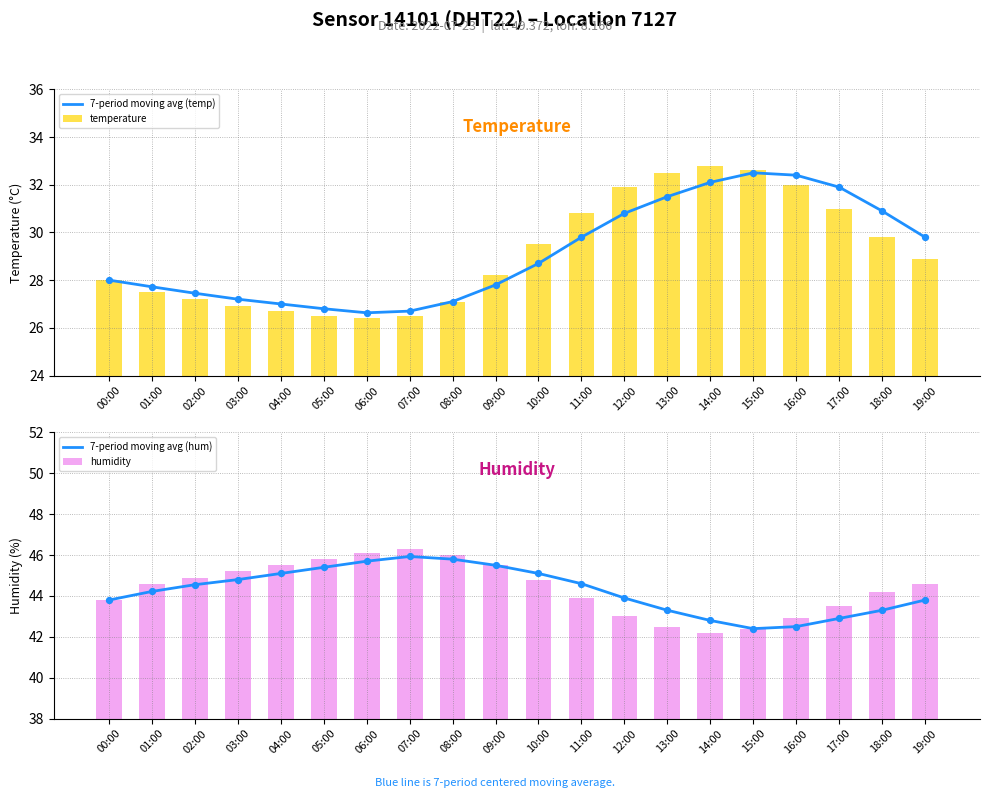

Which series has the largest total across all categories?

humidity